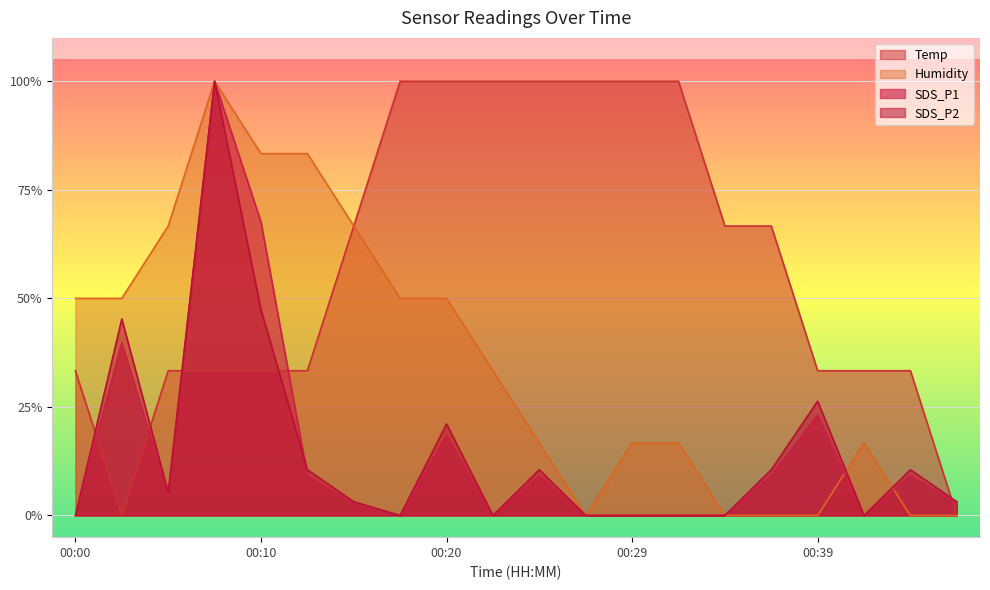

Reading left to right, transcribe all the data shown in this chart.

Temp: 00:00=0.3	00:03=0.0	00:05=0.3	00:07=0.3	00:10=0.3	00:12=0.3	00:15=0.7	00:17=1.0	00:20=1.0	00:22=1.0	00:24=1.0	00:27=1.0	00:29=1.0	00:32=1.0	00:34=0.7	00:37=0.7	00:39=0.3	00:41=0.3	00:44=0.3	00:46=0.0
Humidity: 00:00=0.5	00:03=0.5	00:05=0.7	00:07=1.0	00:10=0.8	00:12=0.8	00:15=0.7	00:17=0.5	00:20=0.5	00:22=0.3	00:24=0.2	00:27=0.0	00:29=0.2	00:32=0.2	00:34=0.0	00:37=0.0	00:39=0.0	00:41=0.2	00:44=0.0	00:46=0.0
SDS_P1: 00:00=0.0	00:03=0.4	00:05=0.0	00:07=1.0	00:10=0.7	00:12=0.1	00:15=0.0	00:17=0.0	00:20=0.2	00:22=0.0	00:24=0.1	00:27=0.0	00:29=0.0	00:32=0.0	00:34=0.0	00:37=0.1	00:39=0.2	00:41=0.0	00:44=0.1	00:46=0.0
SDS_P2: 00:00=0.0	00:03=0.5	00:05=0.1	00:07=1.0	00:10=0.5	00:12=0.1	00:15=0.0	00:17=0.0	00:20=0.2	00:22=0.0	00:24=0.1	00:27=0.0	00:29=0.0	00:32=0.0	00:34=0.0	00:37=0.1	00:39=0.3	00:41=0.0	00:44=0.1	00:46=0.0